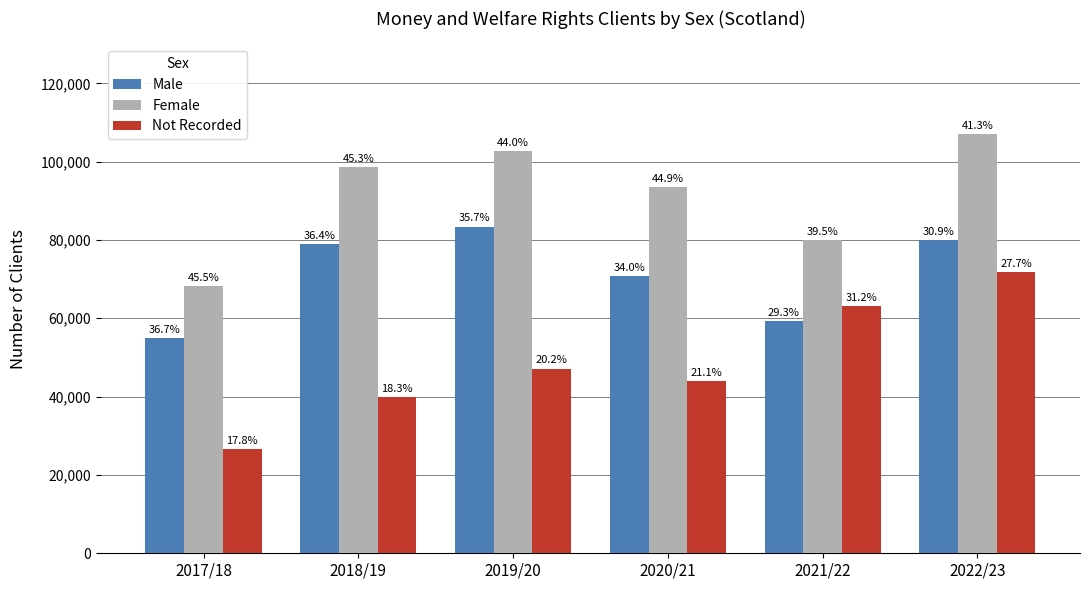

Reading left to right, transcribe all the data shown in this chart.

Male: 55010.0	79040.8	83409.9	70814.5	59390.3	79982.0
Female: 68302.0	98579.5	102803.8	93465.5	79996.3	107010.0
Not Recorded: 26646.0	39814.3	47179.0	43881.4	63134.4	71809.0